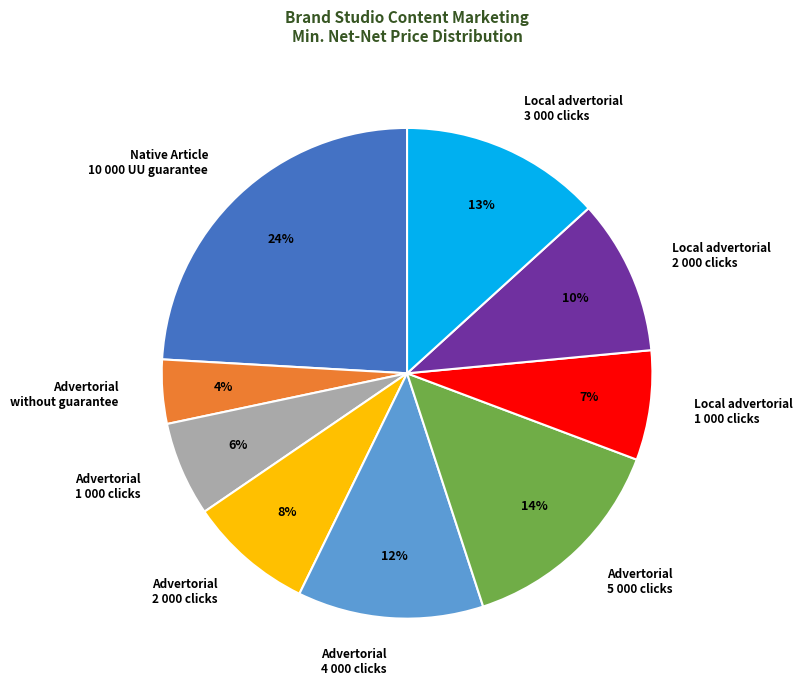

Is the sum of Native Article 10 000 UU guarantee and Advertorial 2 000 clicks greater than half?

No